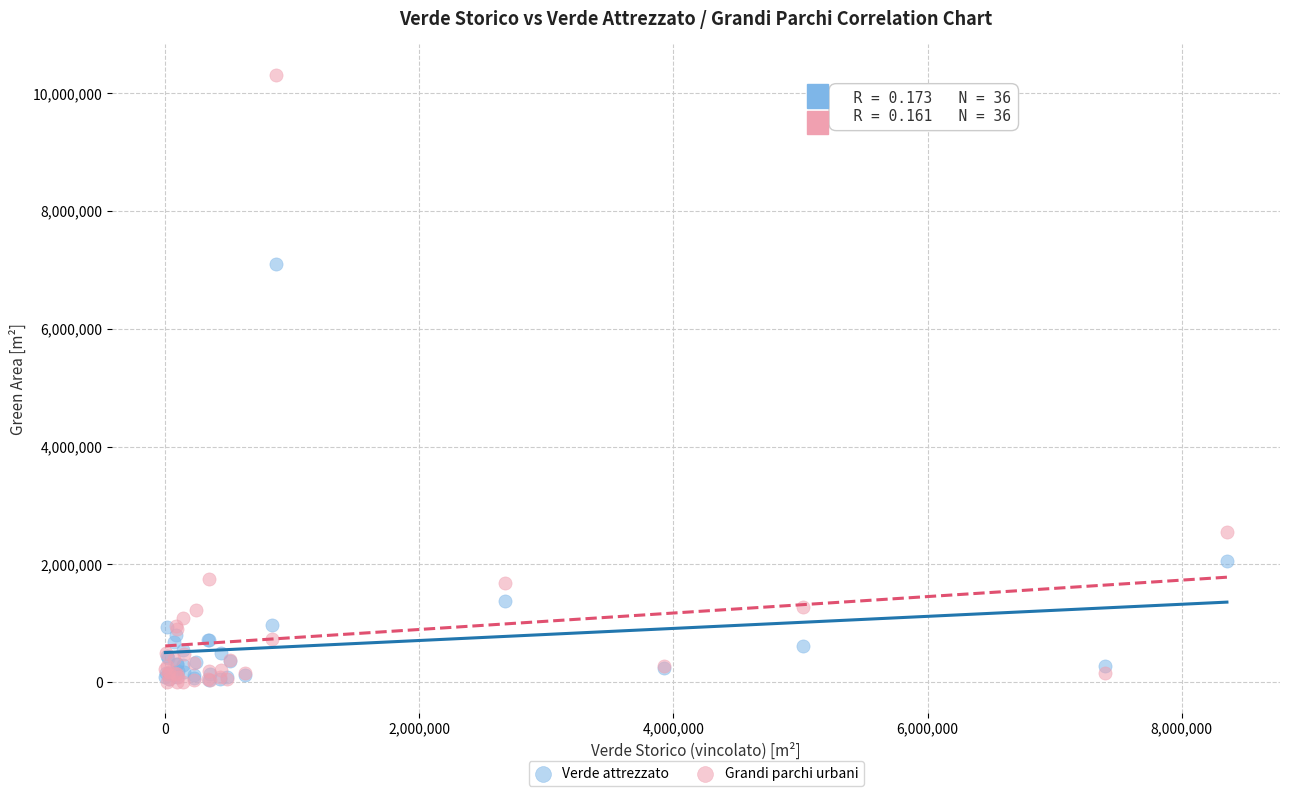

In the Verde attrezzato series, what Y value is closest to 3575339?

2063232